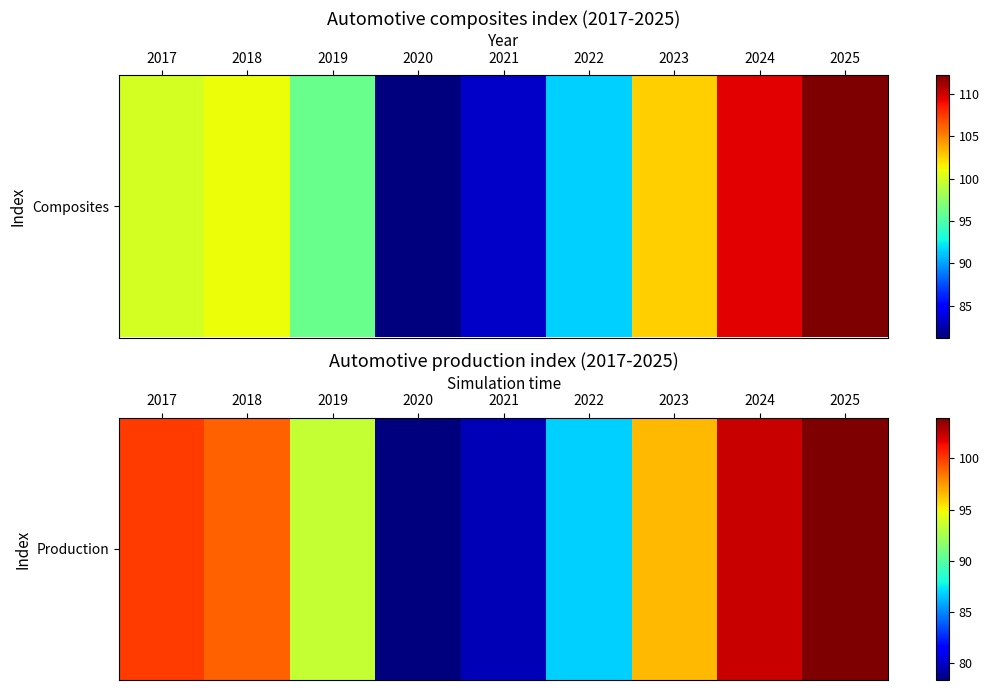

What is the average value?

93.3